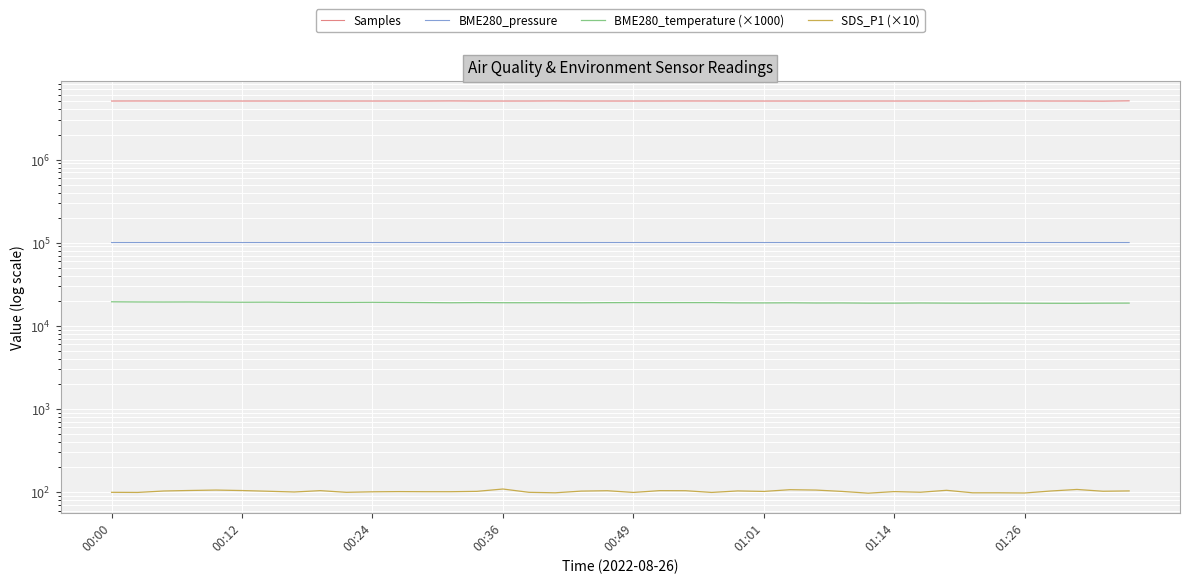

Is the value of SDS_P1 (×10) at 23 greater than the value of BME280_temperature (×1000) at 00:24?

No